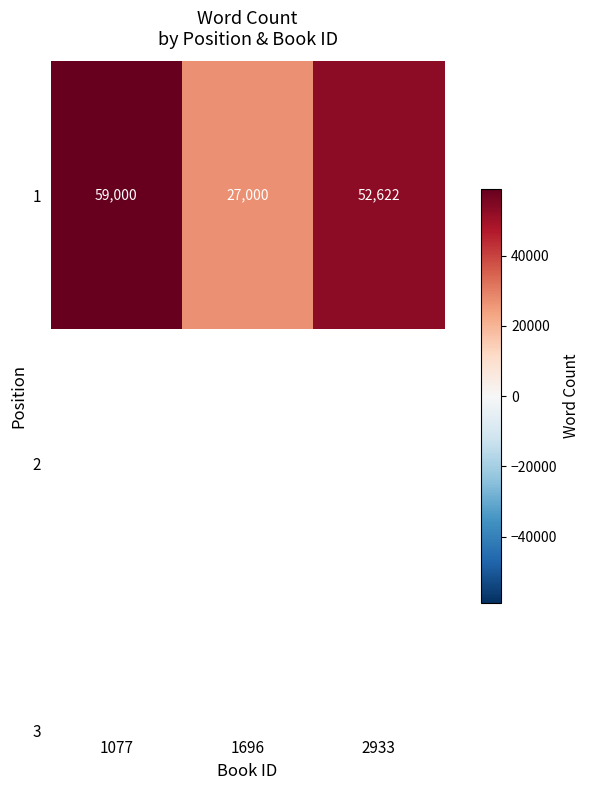

Reading left to right, extract all data points from this chart.

59000	27000	52622